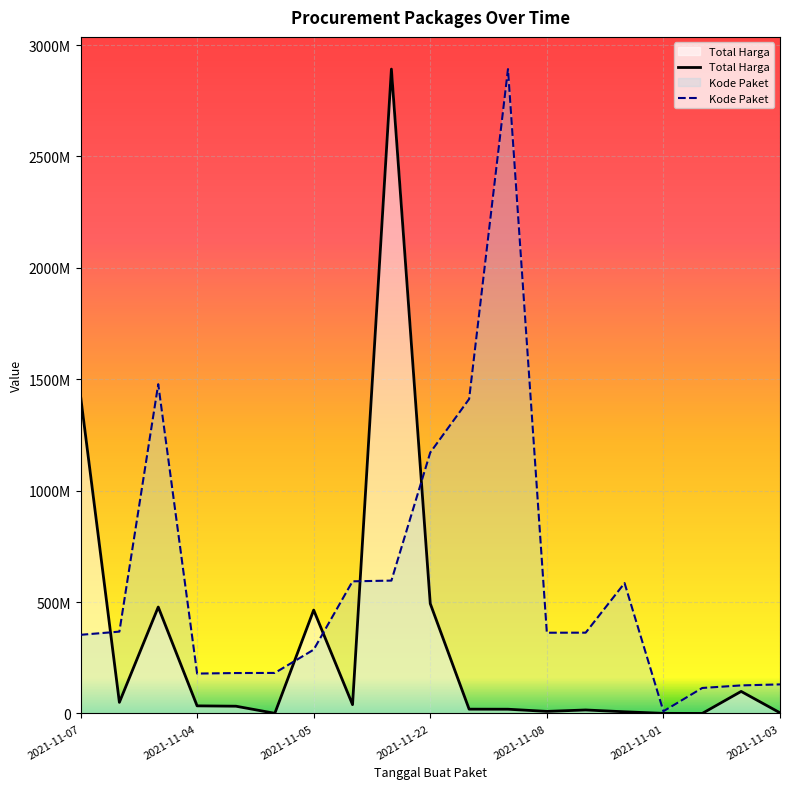

Which series has the widest spread of values?

Total Harga